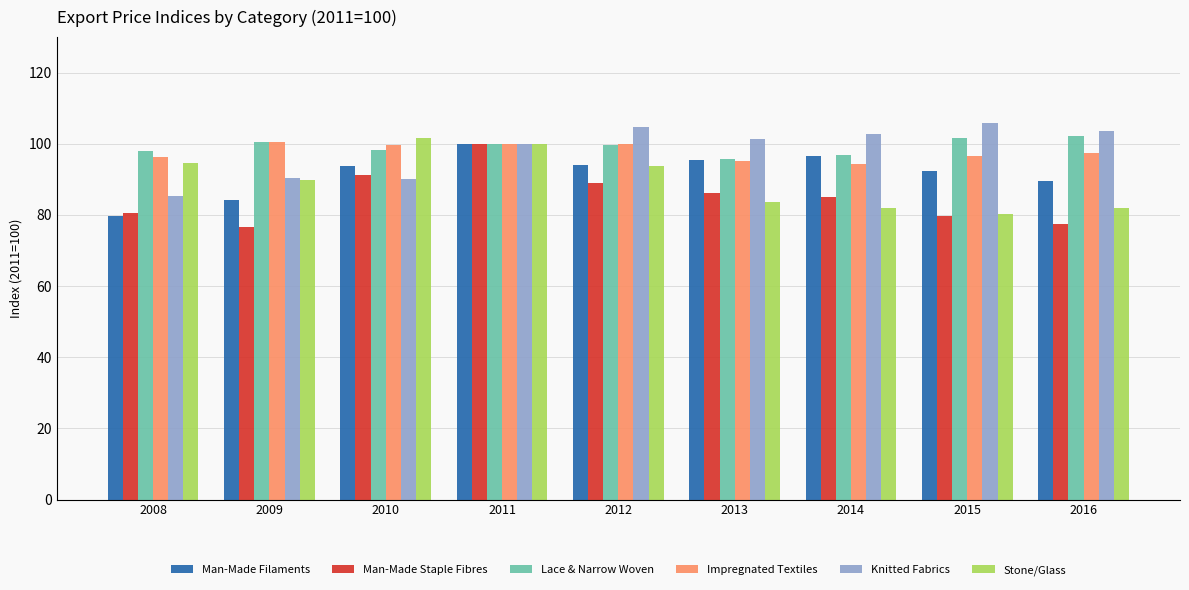

What is the sum of all Knitted Fabrics values?

884.7